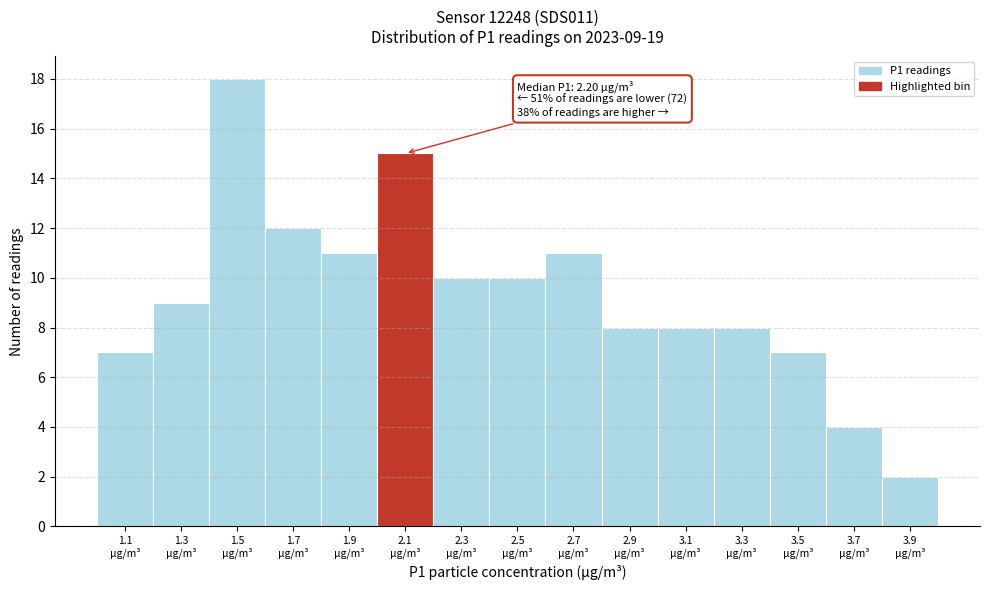

Reading left to right, transcribe all the data shown in this chart.

7	9	18	12	11	15	10	10	11	8	8	8	7	4	2